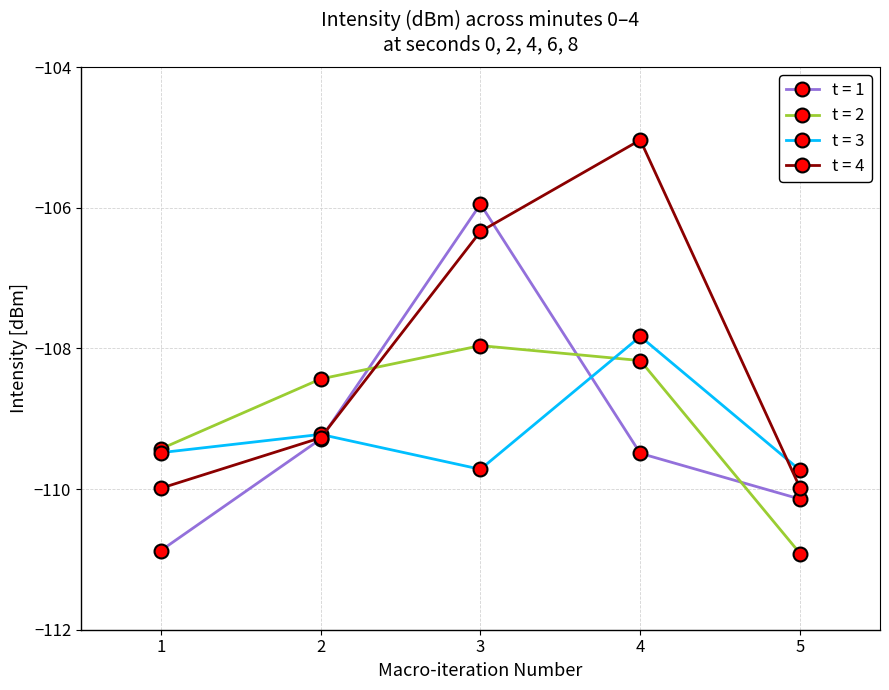

What is the value of the t = 3 point at the 1st from the left?

-109.5